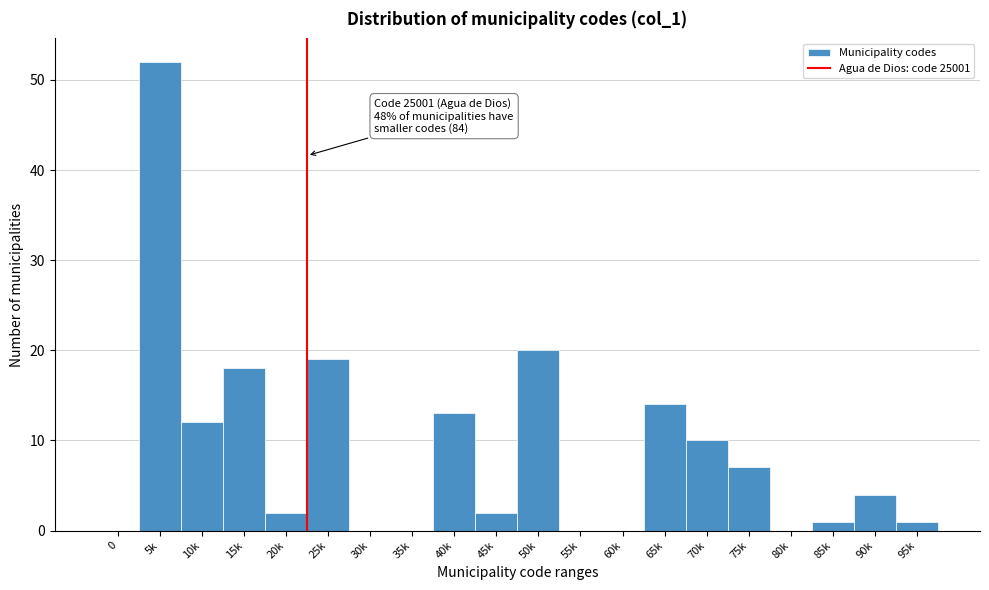

Reading left to right, transcribe all the data shown in this chart.

0=0	5k=52	10k=12	15k=18	20k=2	25k=19	30k=0	35k=0	40k=13	45k=2	50k=20	55k=0	60k=0	65k=14	70k=10	75k=7	80k=0	85k=1	90k=4	95k=1